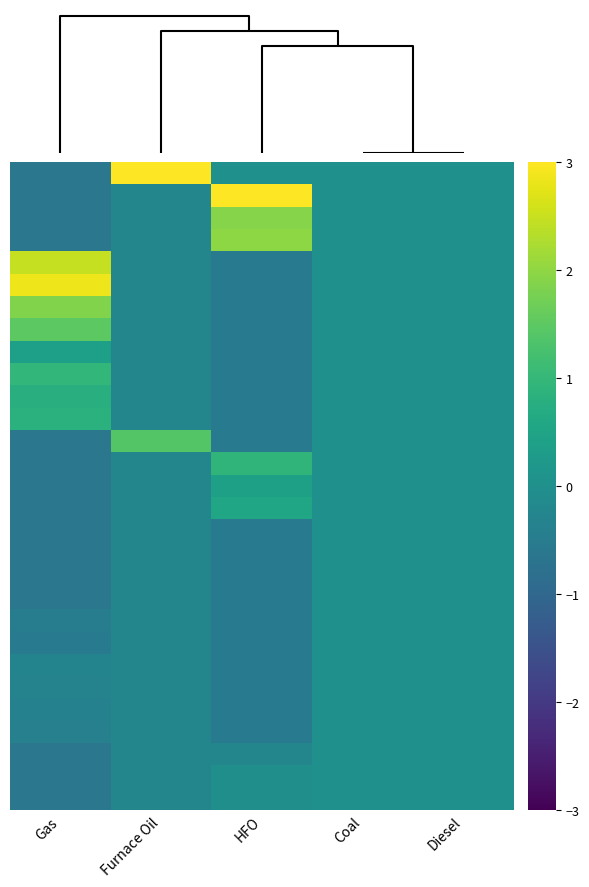

At how many categories does at least one series exceed 1?

3